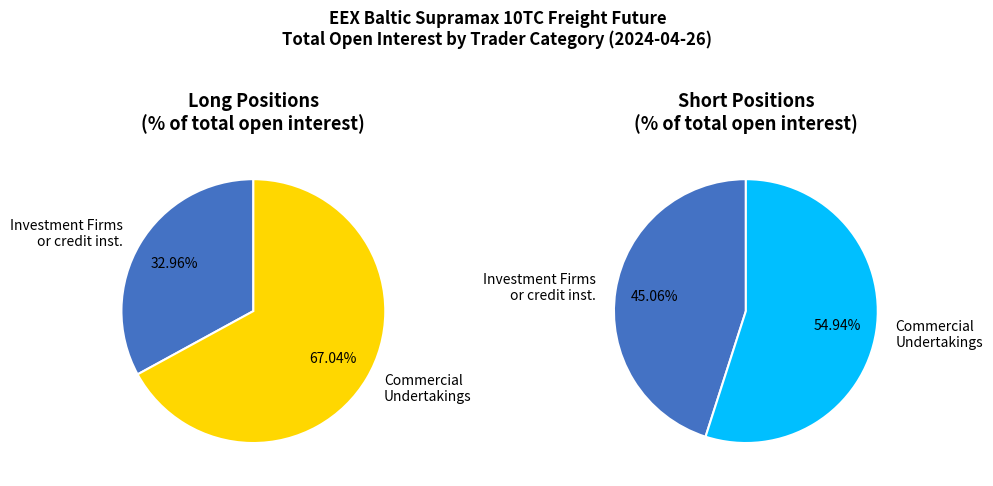

How much of the chart is everything except Commercial Undertakings?

33.0%